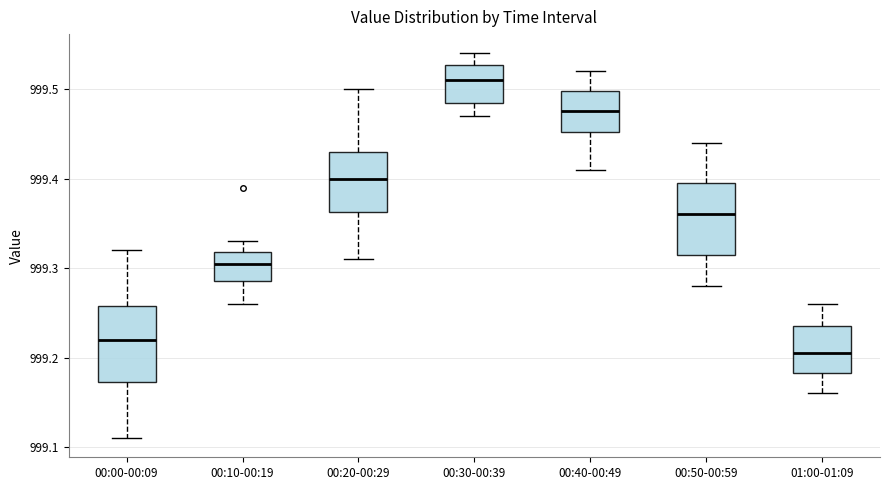

Where is the upper edge of the box for 00:00-00:09 on the y-axis? The values are not printed on the chart, so give them approximately, as read against the axis.

999.26